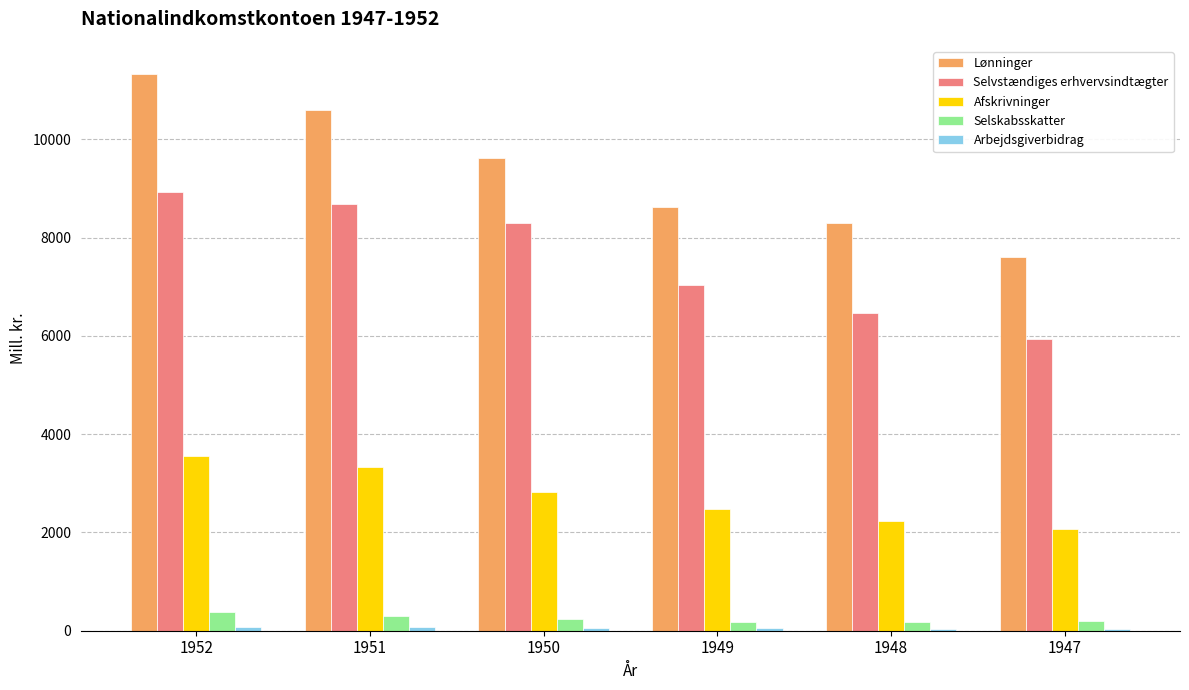

Which series has the largest range (max minus min)?

Lønninger